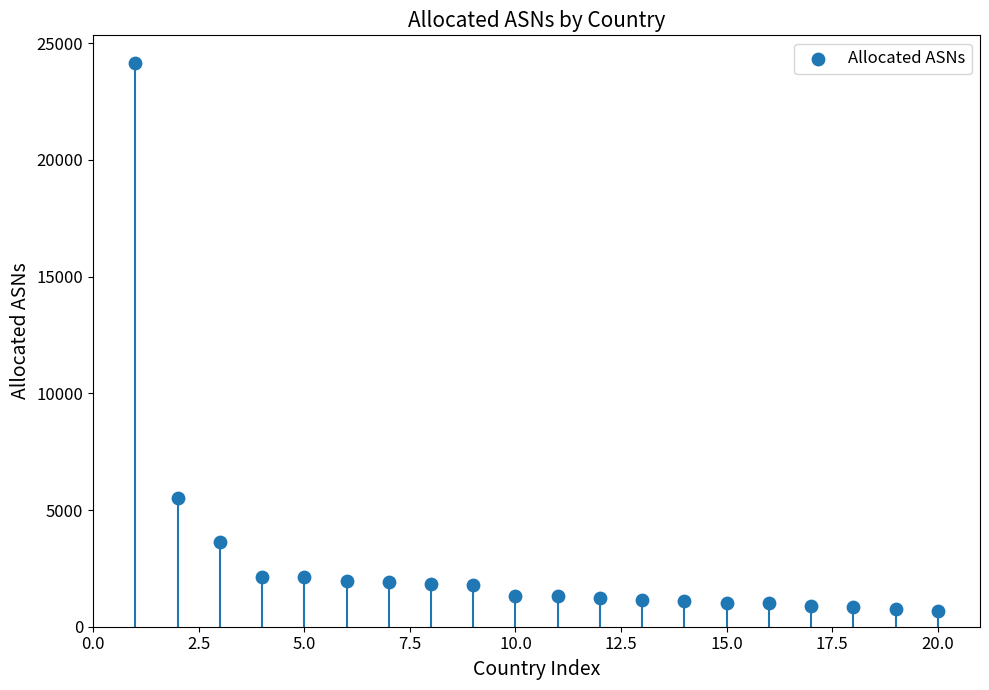

What Y value in the scatter plot is closest to 12409?

5496